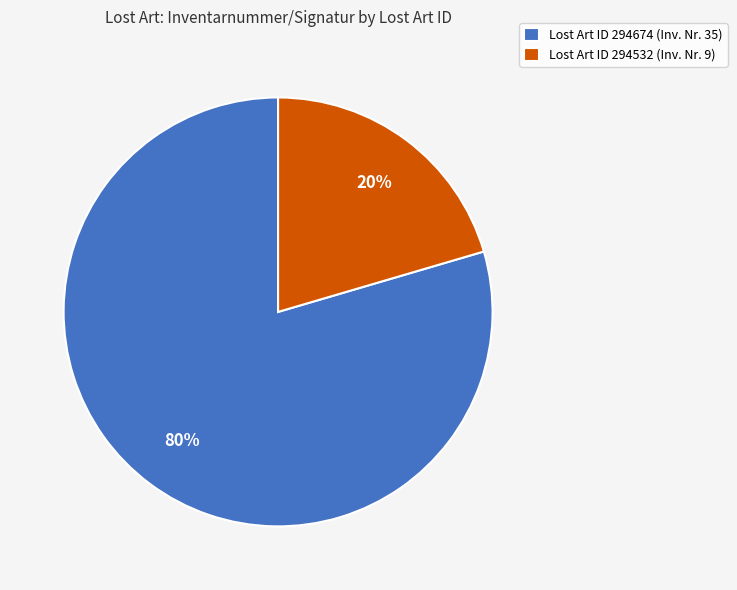

Between Lost Art ID 294532 (Inv. Nr. 9) and Lost Art ID 294674 (Inv. Nr. 35), which is larger?

Lost Art ID 294674 (Inv. Nr. 35)